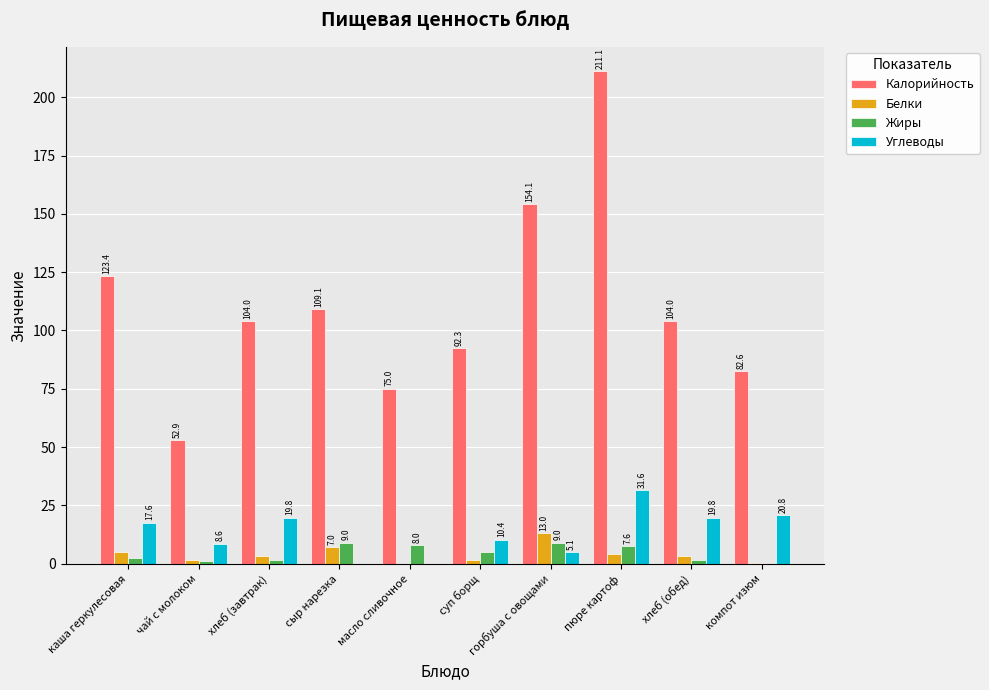

What is the difference between the Белки values at чай с молоком and пюре картоф?

2.5